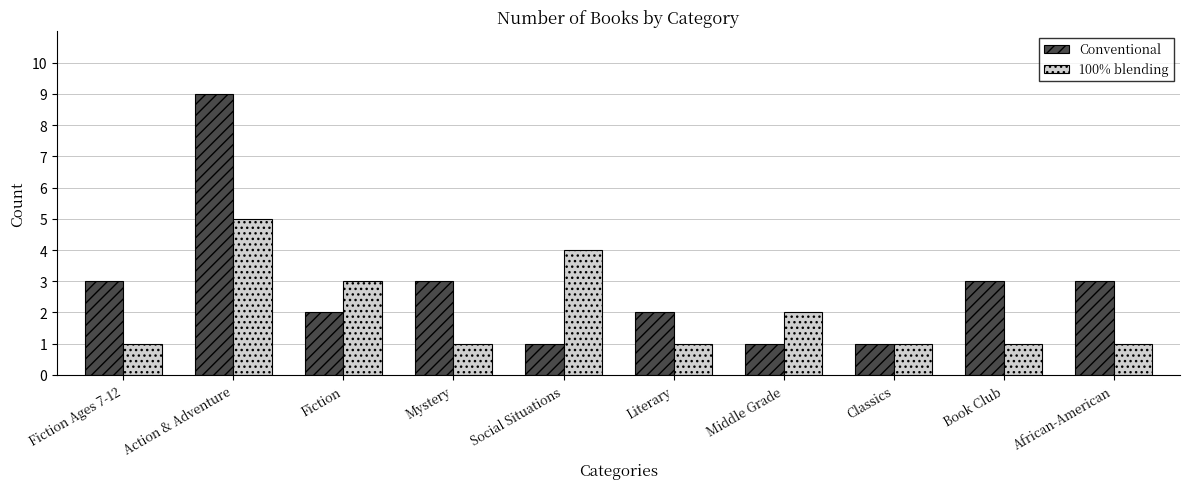

Rank the series at African-American from lowest to highest value.

100% blending, Conventional